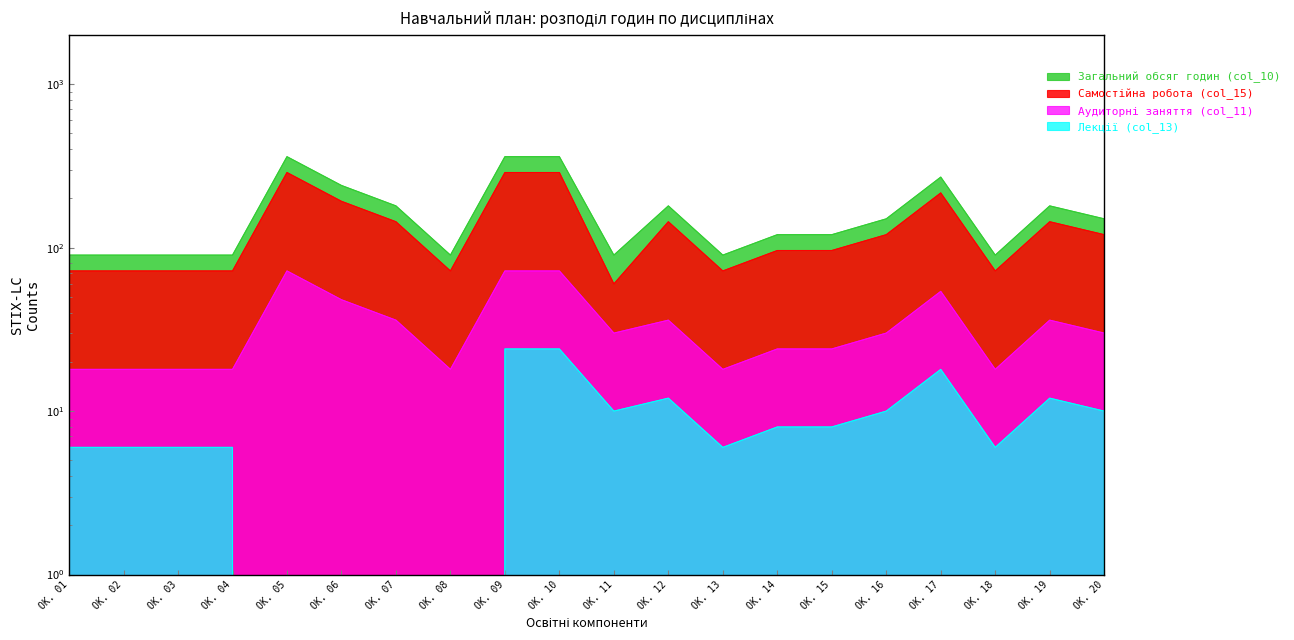

What is the average value of the Самостійна робота (col_15) series?

135